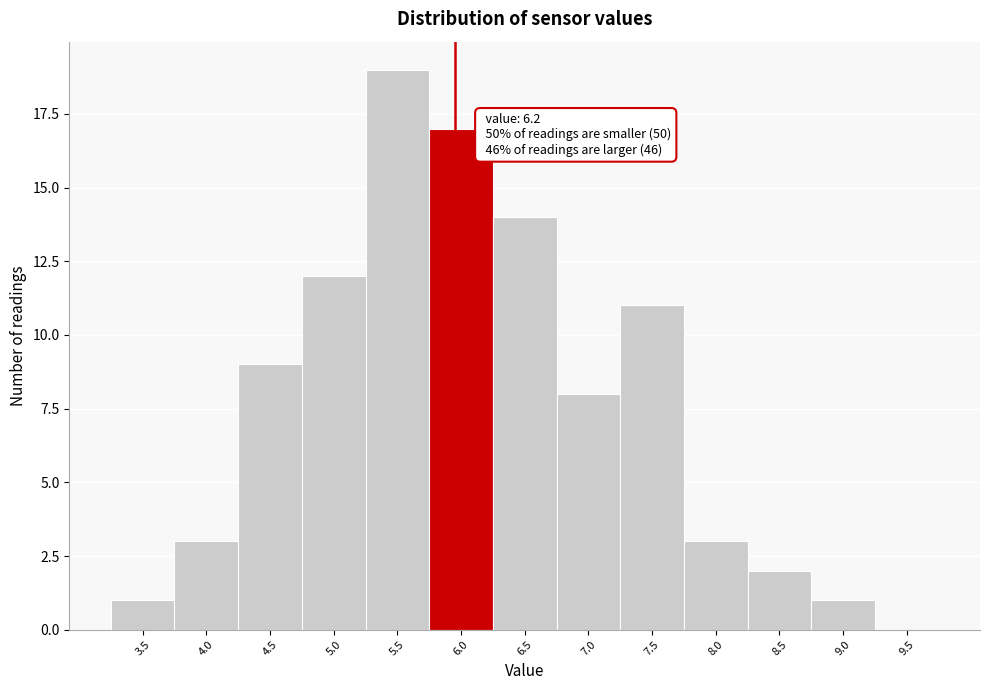

Reading left to right, transcribe all the data shown in this chart.

3.5=1	4.0=3	4.5=9	5.0=12	5.5=19	6.0=17	6.5=14	7.0=8	7.5=11	8.0=3	8.5=2	9.0=1	9.5=0